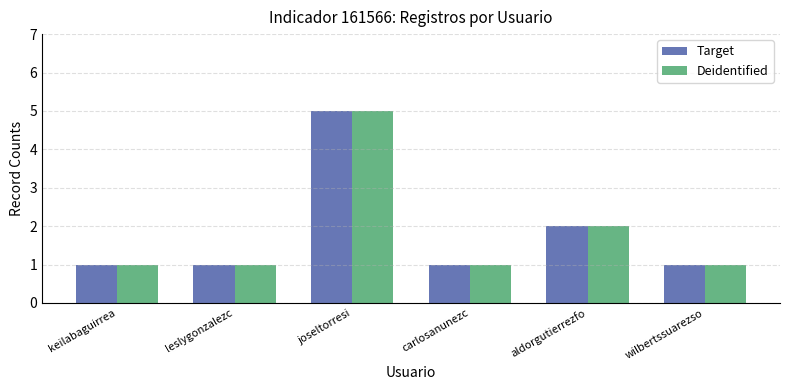

What is the maximum value for Target?

5